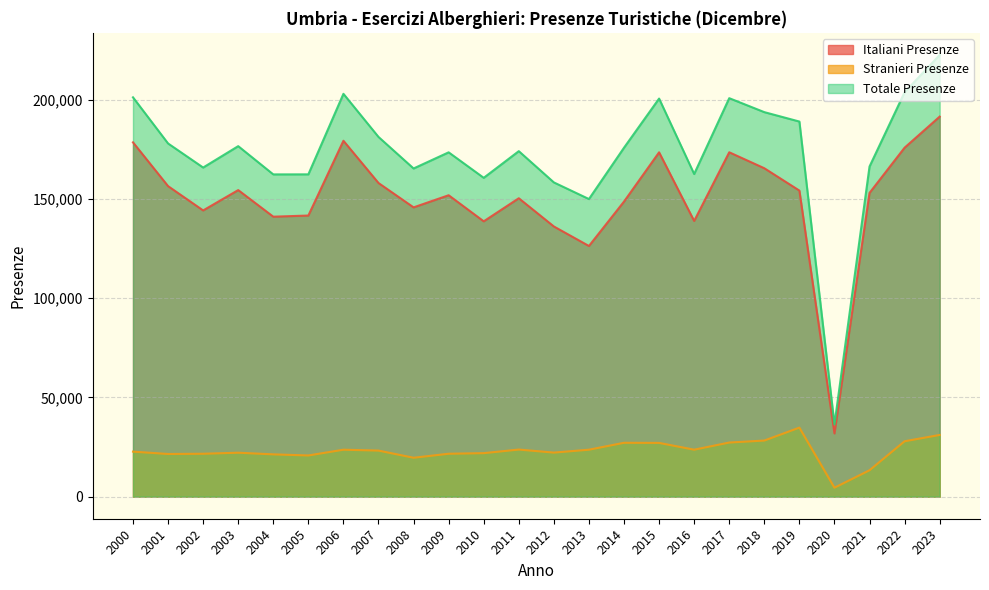

How many distinct data groups are displayed?

3